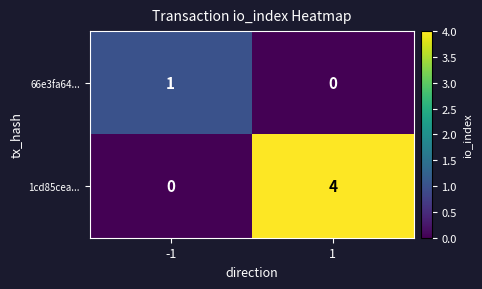

Reading right to left, list all the values displayed in this chart.

66e3fa64...: 1=0	-1=1
1cd85cea...: 1=4	-1=0